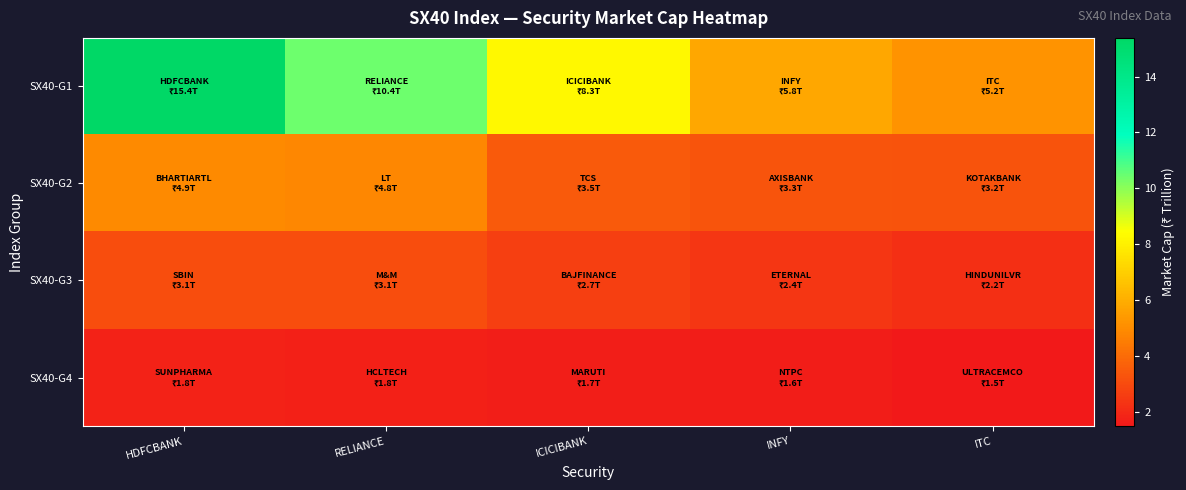

Between HDFCBANK and ICICIBANK, which is larger?

HDFCBANK